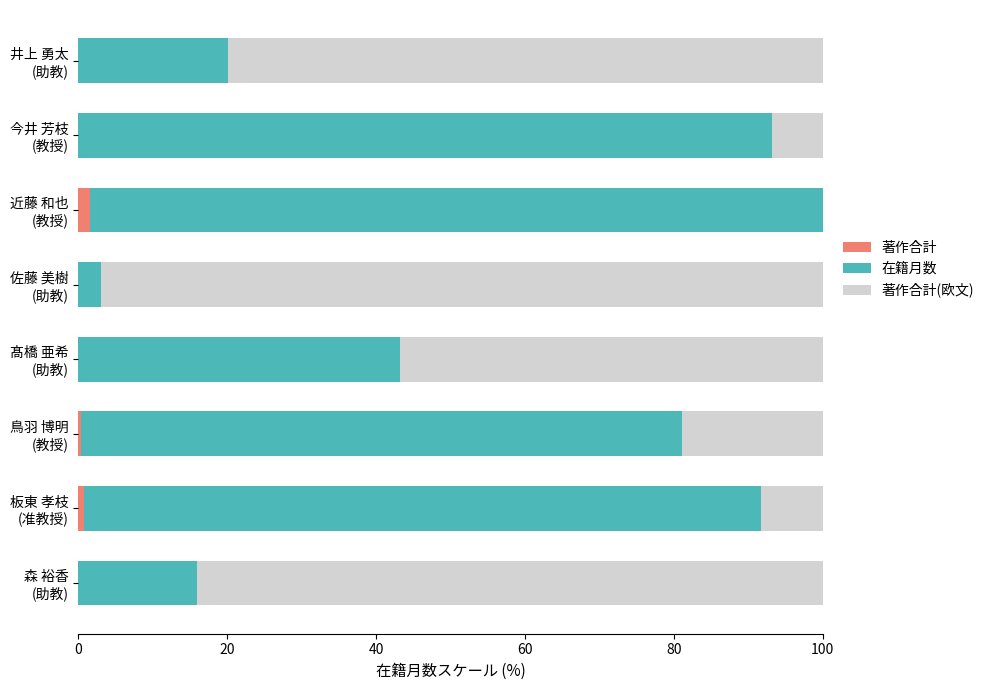

What position from the left is 髙橋 亜希 (助教)?

5